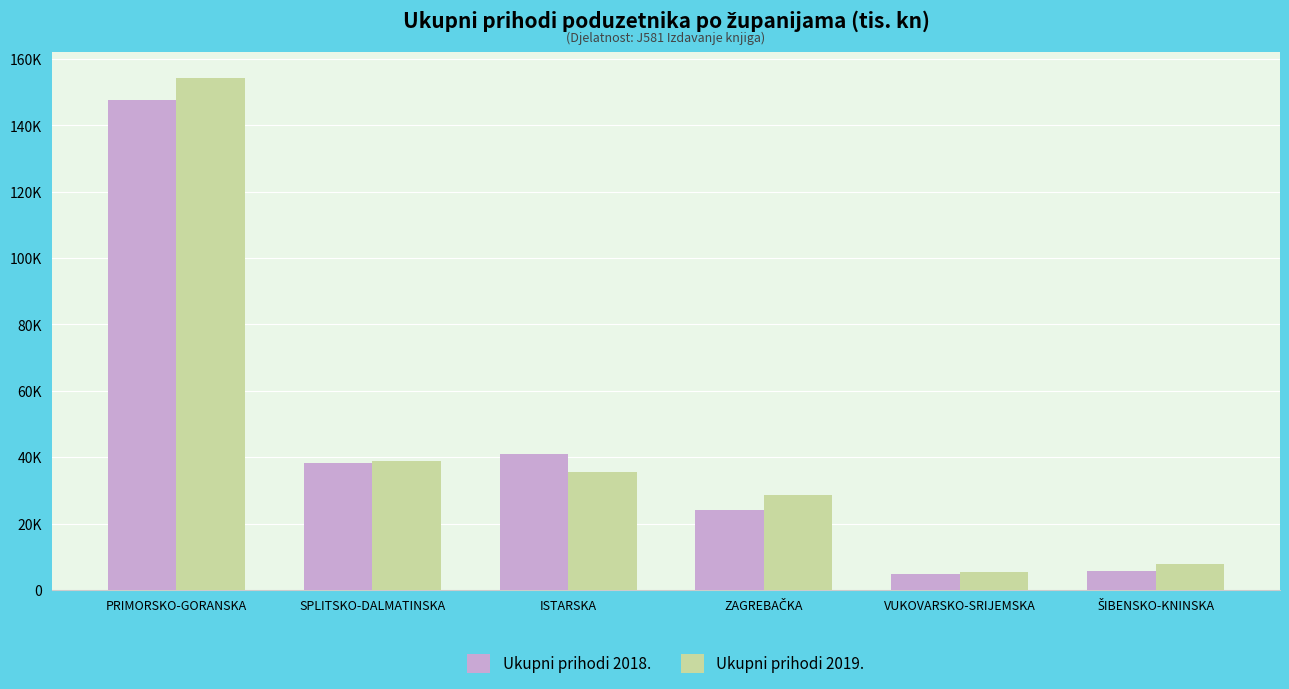

Does the chart contain any negative values?

No